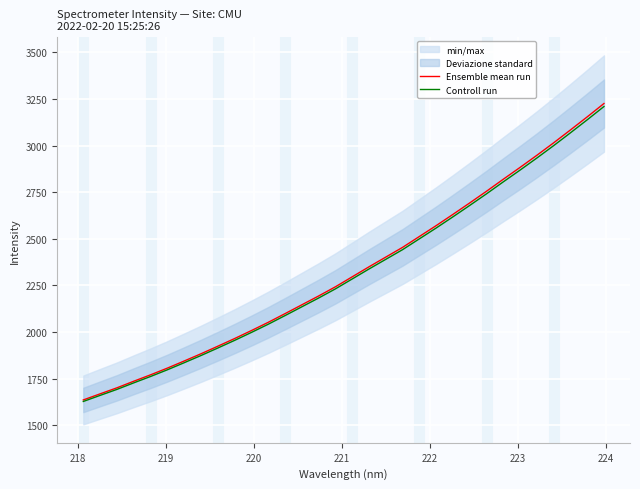

What is the minimum value for Controll run?

1627.9